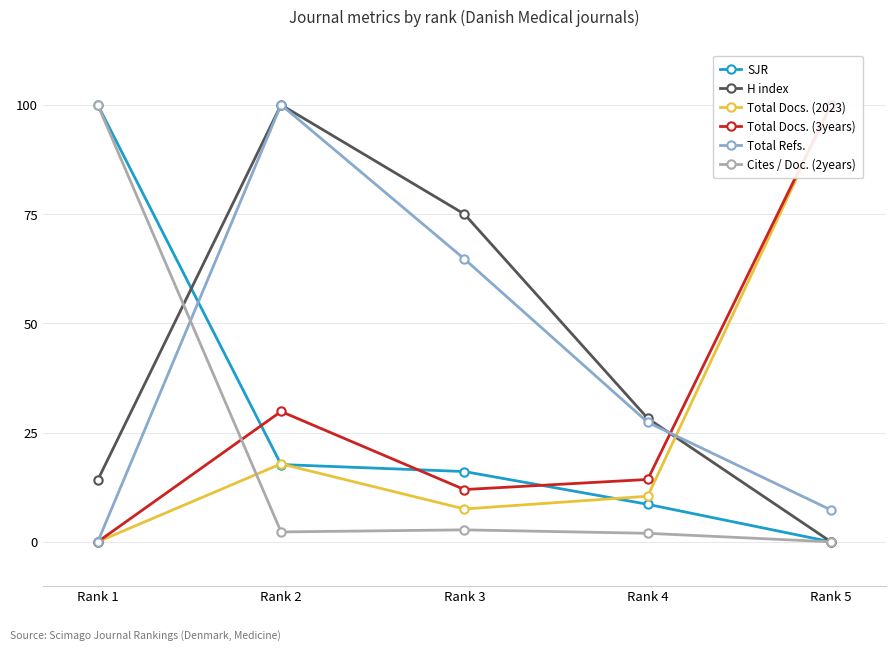

Which series changed the most between Rank 3 and Rank 5?

Total Docs. (2023)